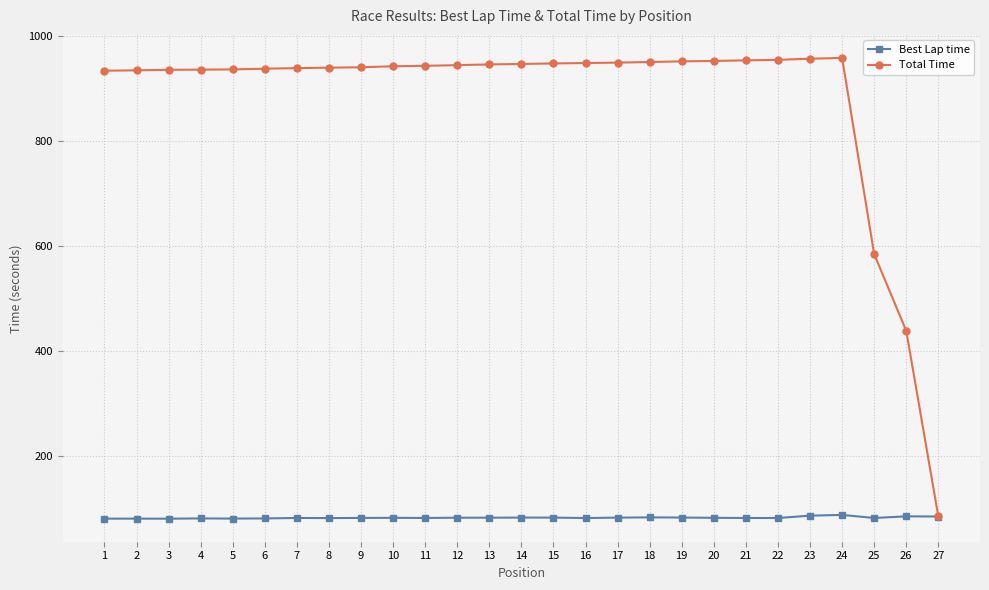

Is the value of Total Time at 26 greater than the value of Best Lap time at 6?

Yes